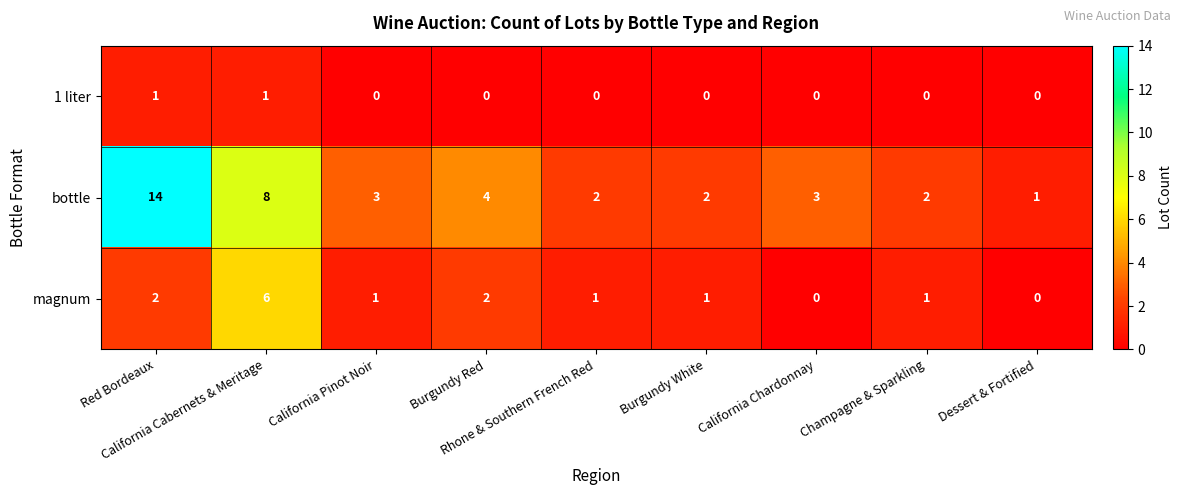

List the series in order of their peak value, highest first.

bottle, magnum, 1 liter